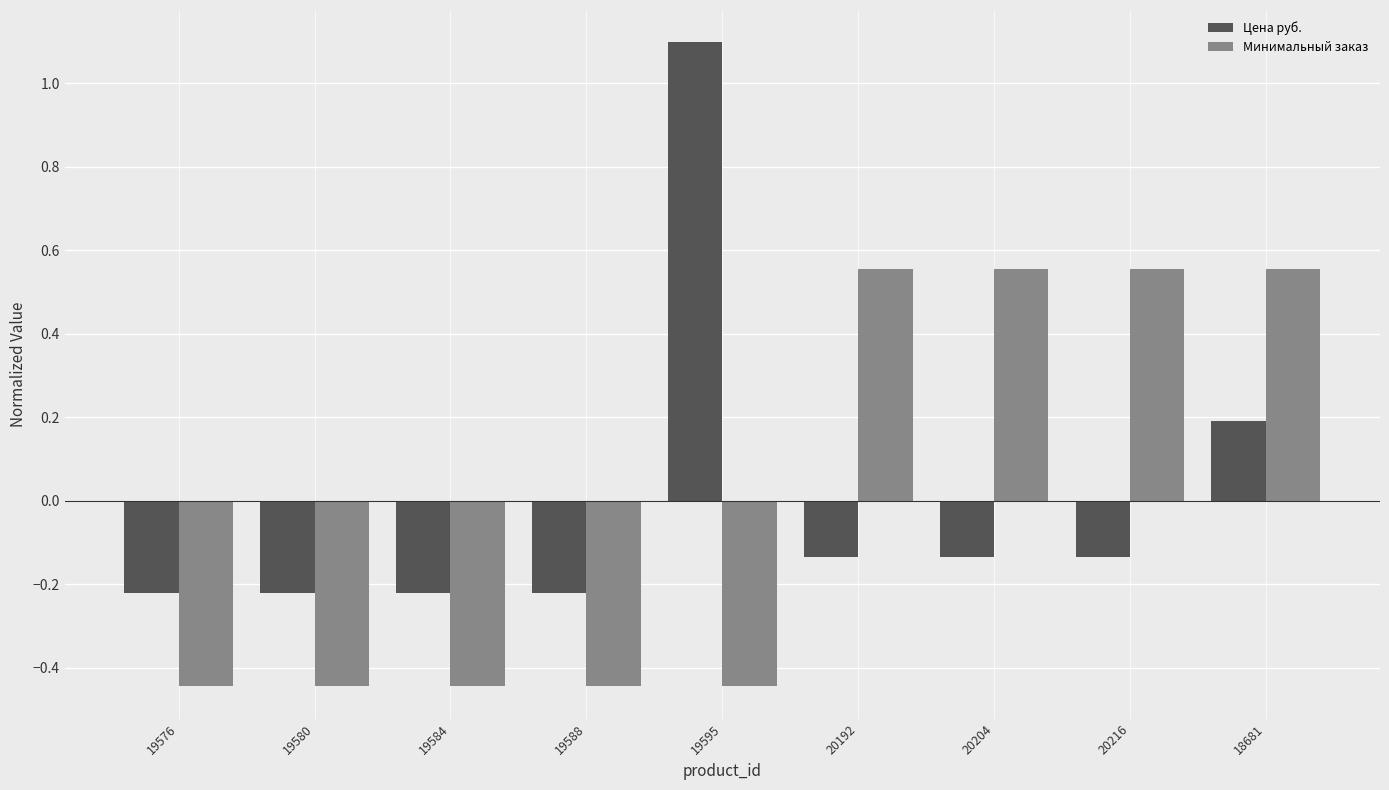

What is the sum of the Минимальный заказ values at 18681 and 19576?

0.1